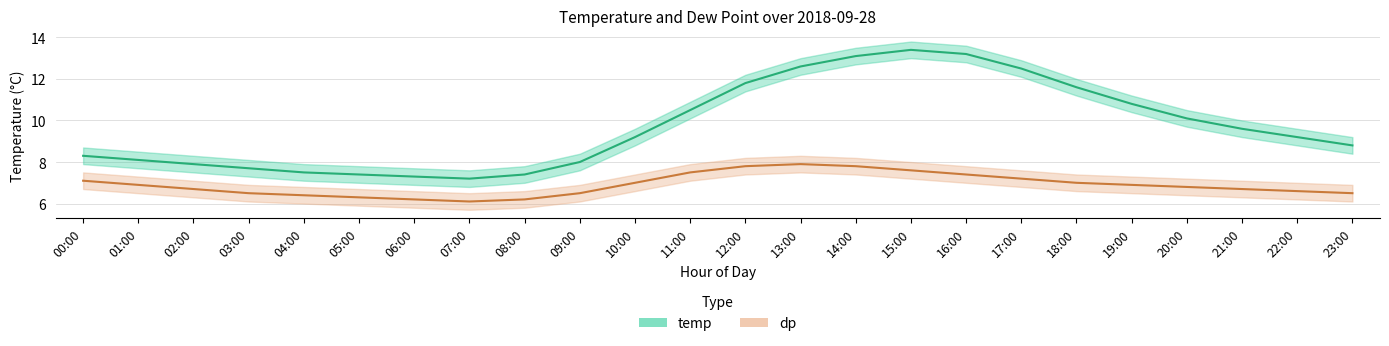

What is the value of the temp_lo point at the 4th from the left?

7.3